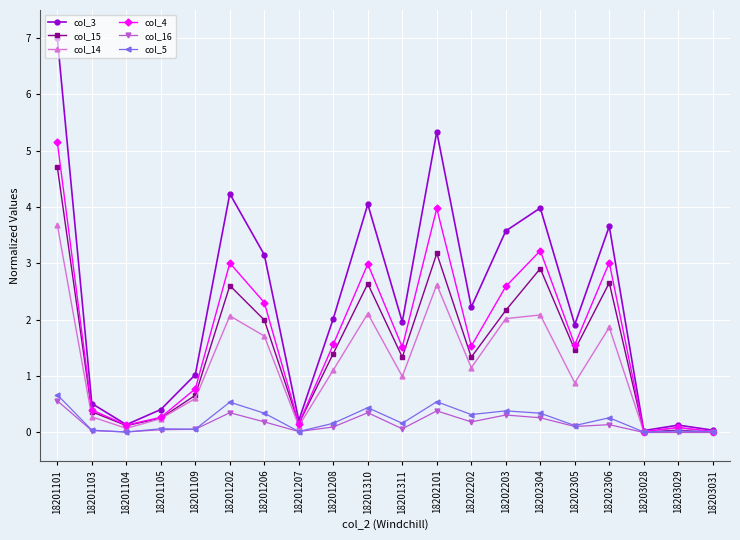

Which series has the largest total across all categories?

col_3